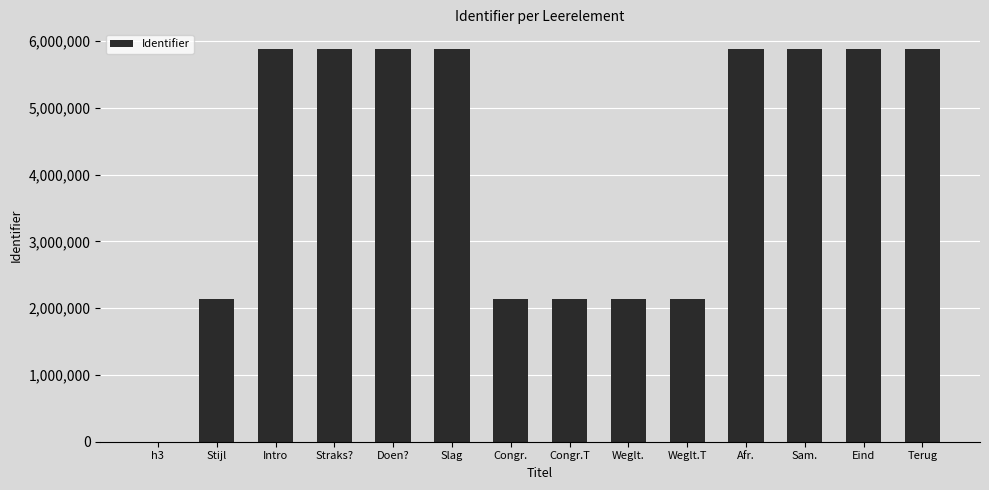

Which has a higher value, Weglt. or Eind?

Eind